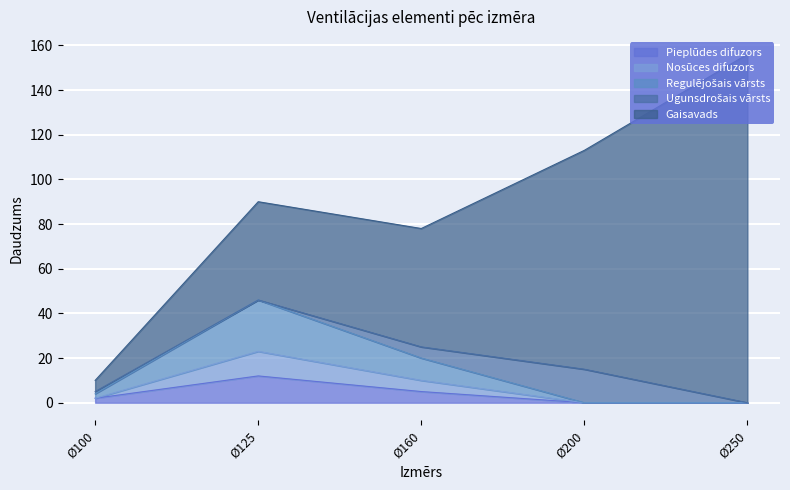

True or false: Pieplūdes difuzors and Nosūces difuzors cross at least once.

False